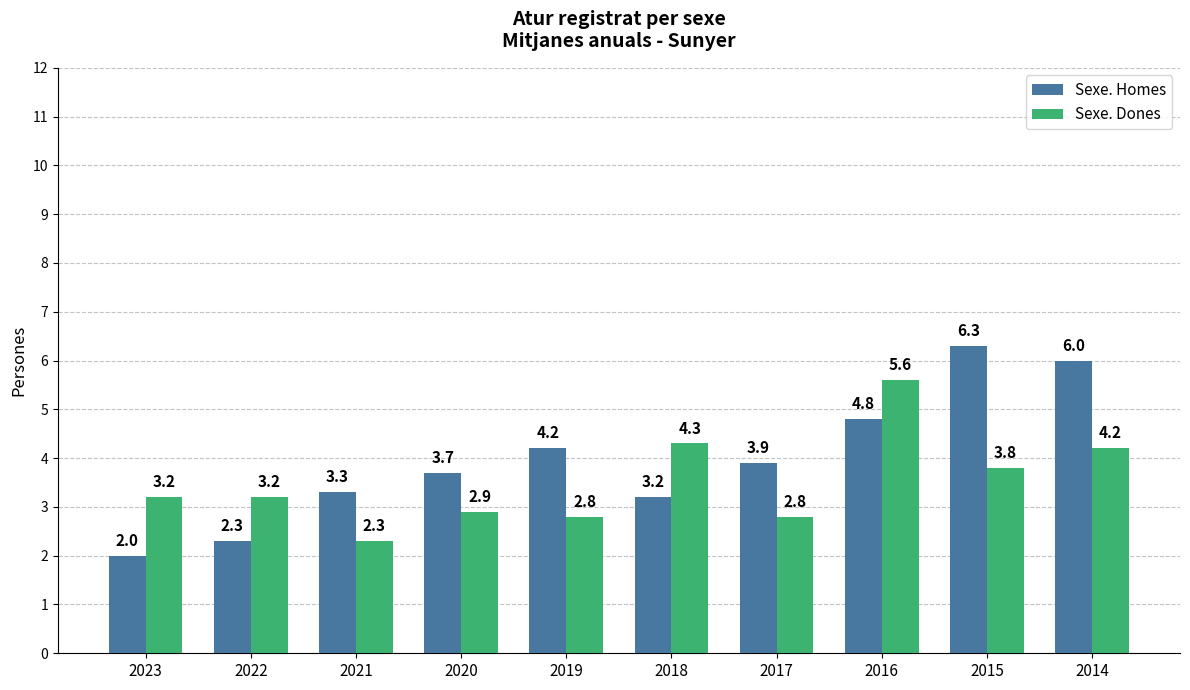

What is the difference between the highest and lowest values at 2015?

2.5